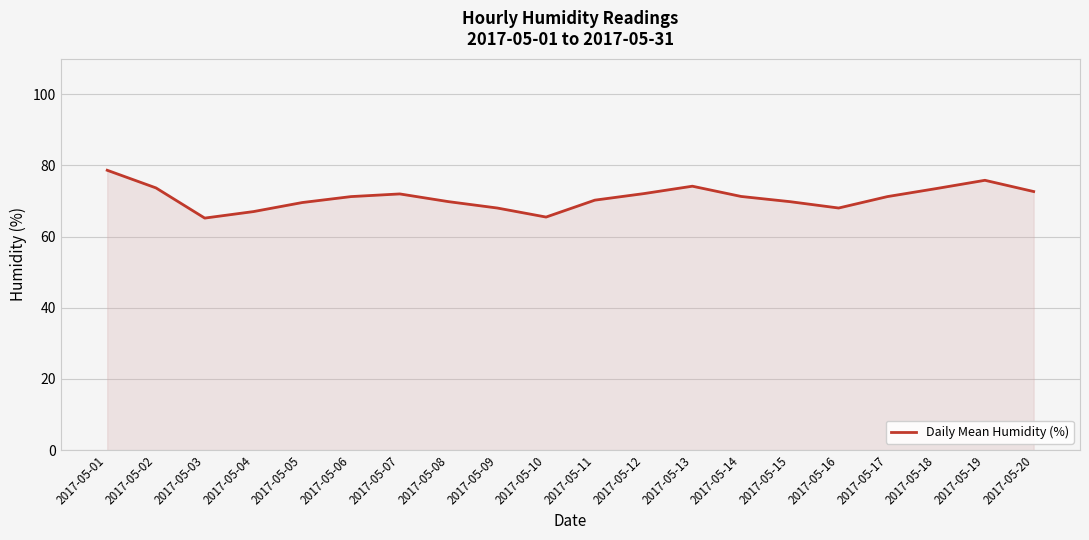

What is the ratio of the value at 2017-05-05 to the value at 2017-05-11?

1.0